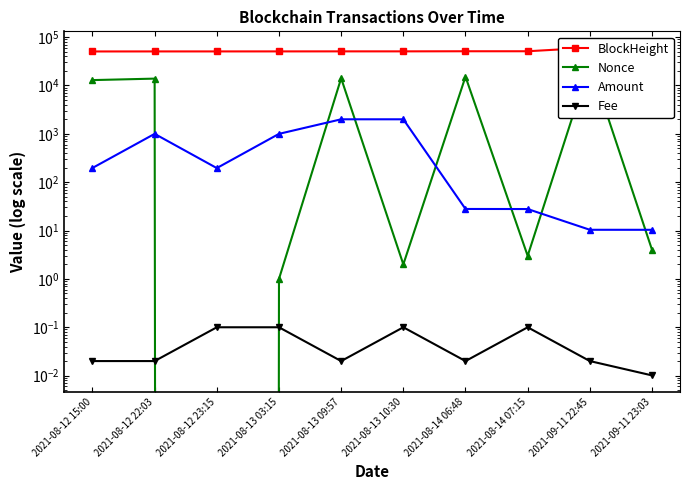

How many times do Nonce and Amount cross each other?

7